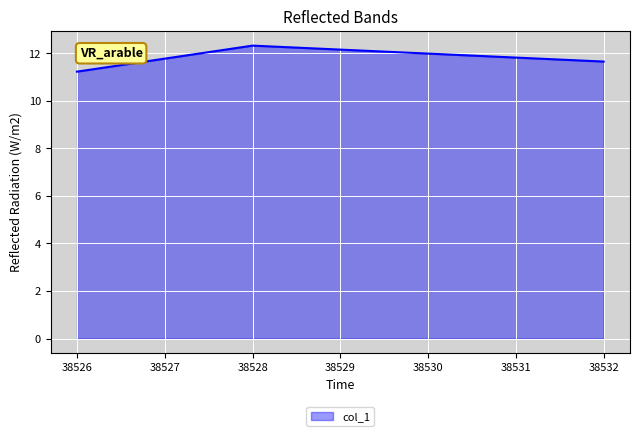

Reading left to right, transcribe all the data shown in this chart.

38526=11.2	38528=12.3	38532=11.7